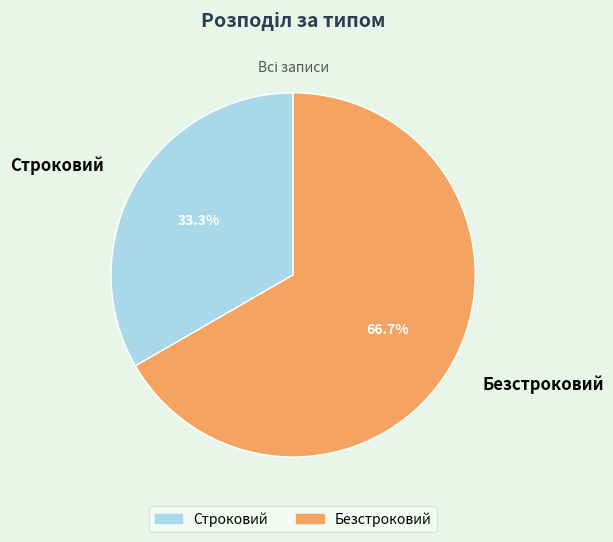

To the nearest percent, what percentage of the pie is Строковий?

33%